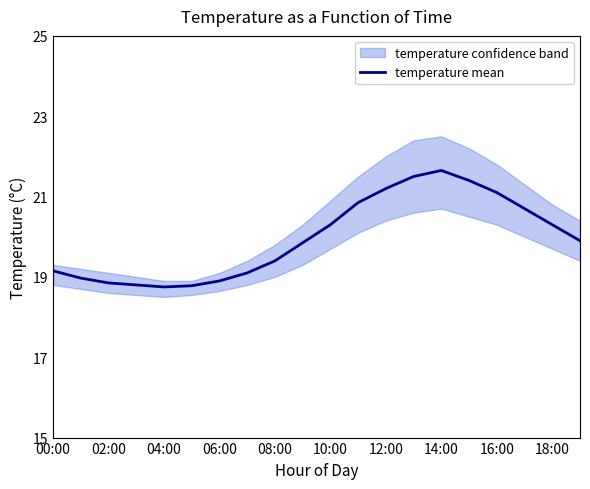

How many data points are less than 19?

6